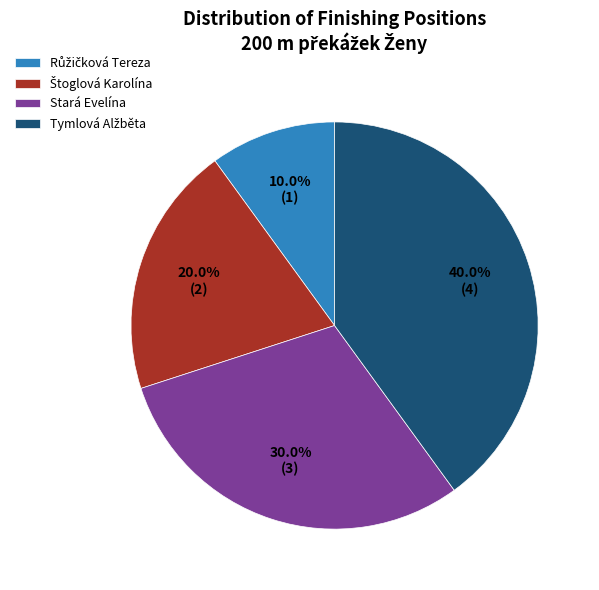

Is there a majority slice in this chart?

No